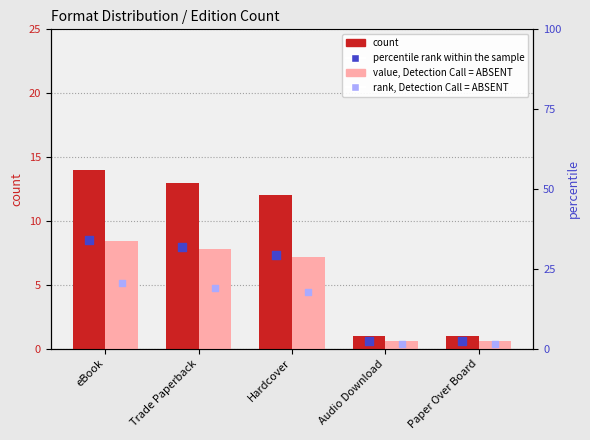

At which category is the sum across all series the highest?

eBook